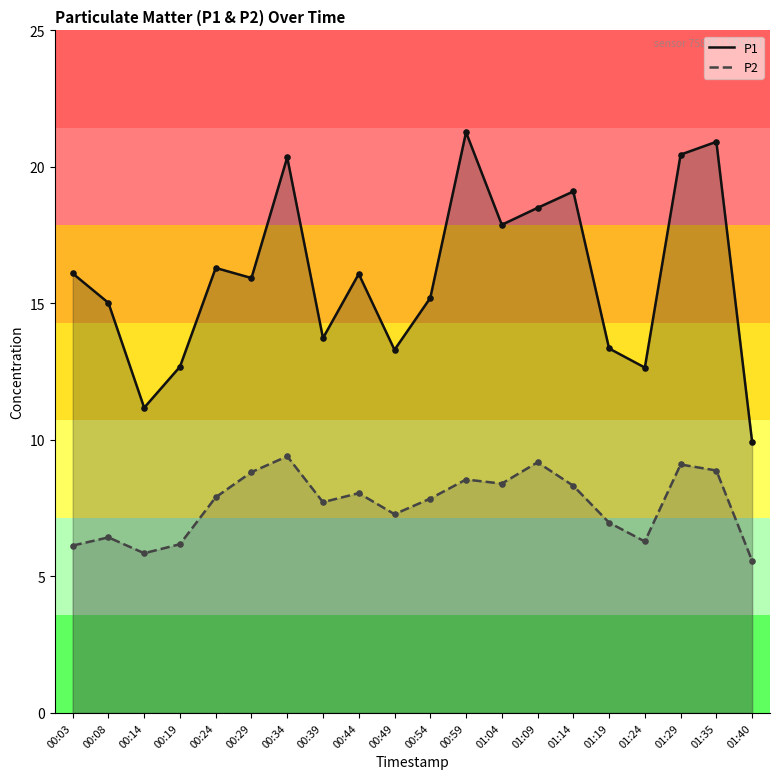

At which category is the sum across all series the highest?

00:59